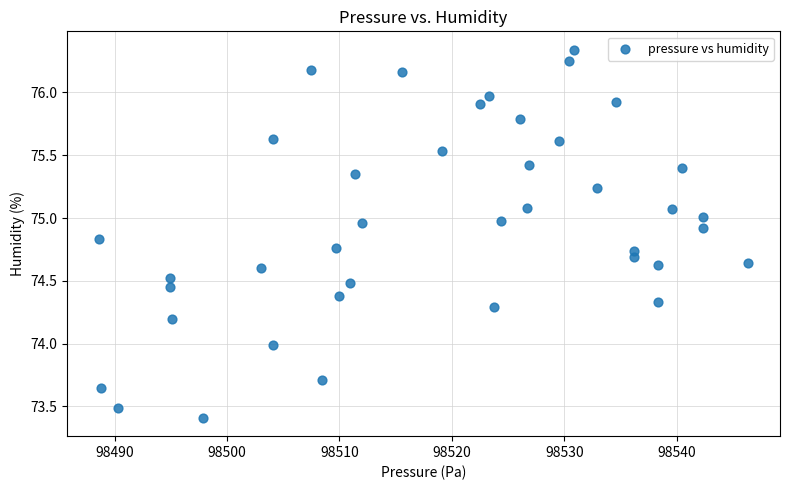

What is the range of X values (max minus min)?

57.6